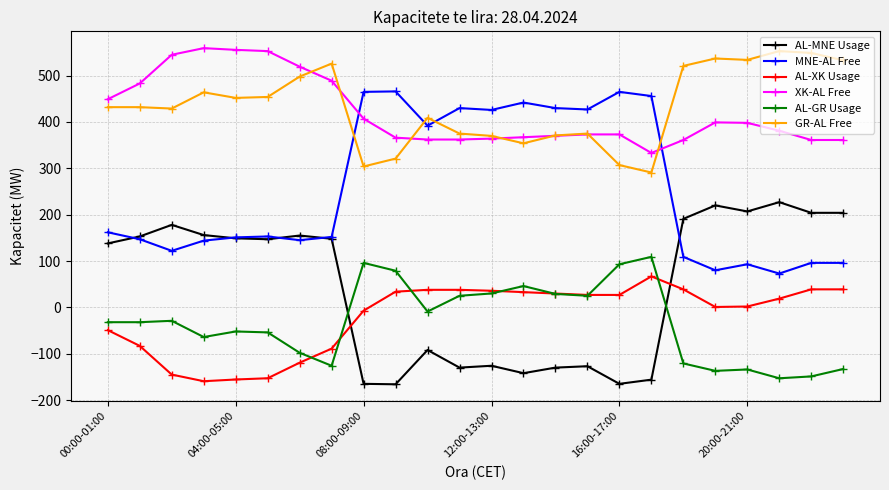

True or false: GR-AL Free and AL-MNE Usage intersect in this chart.

False